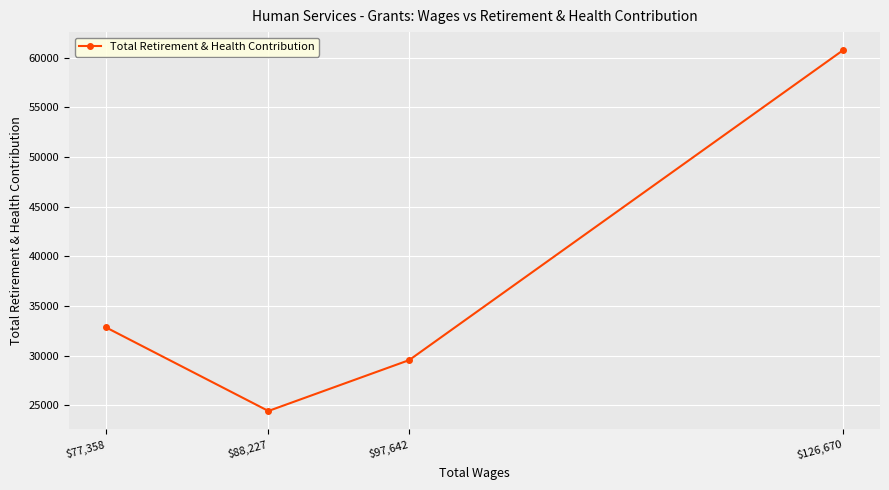

Where is the first local minimum?

$88,227